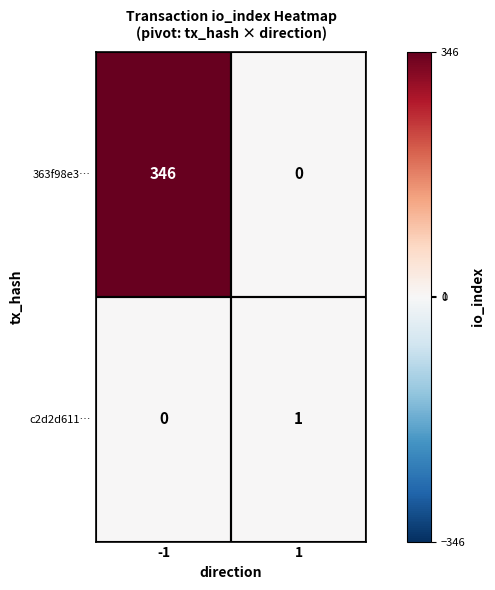

What is the maximum value shown in the chart?

346